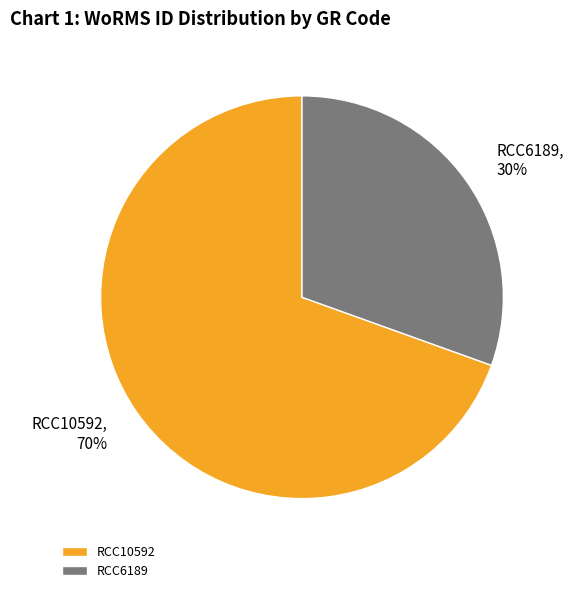

Does any single category account for the majority?

Yes